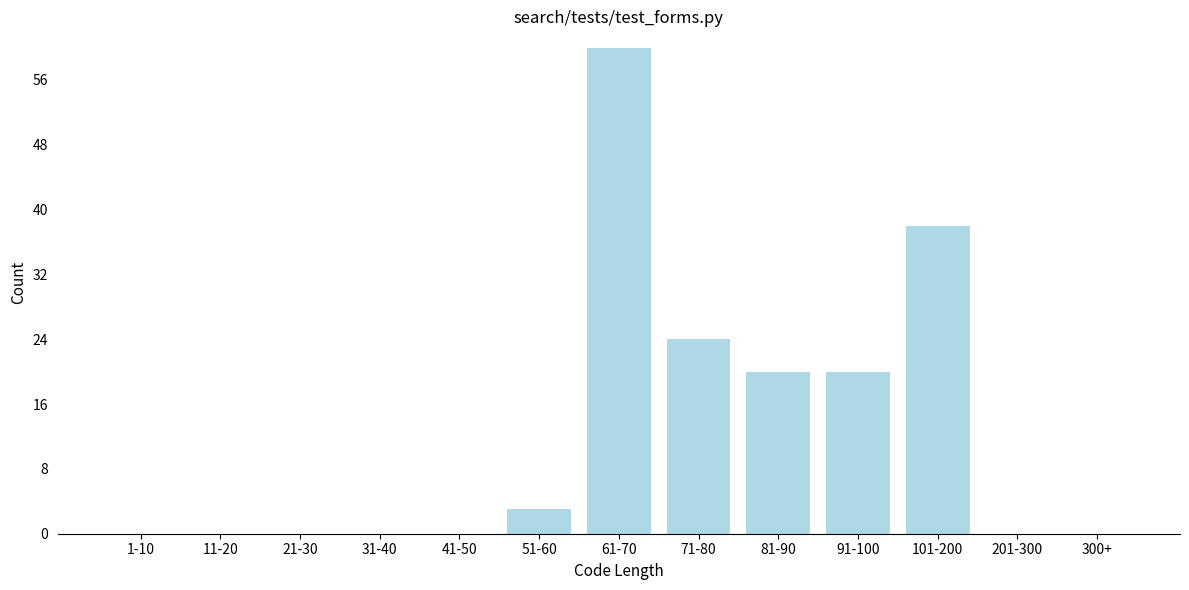

Reading left to right, list all the values displayed in this chart.

1-10=0	11-20=0	21-30=0	31-40=0	41-50=0	51-60=3	61-70=60	71-80=24	81-90=20	91-100=20	101-200=38	201-300=0	300+=0